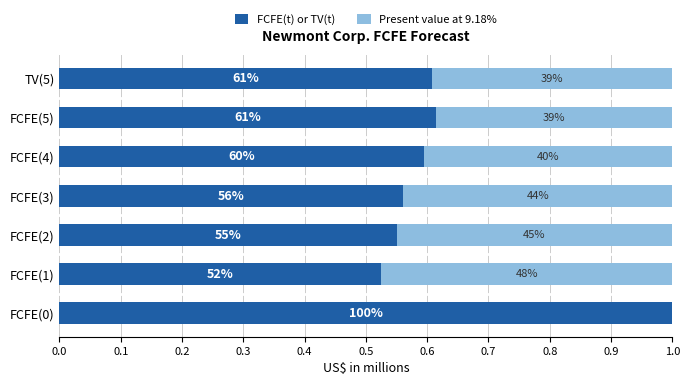

What are all the series names shown in the legend?

FCFE(t) or TV(t), Present value at 9.18%